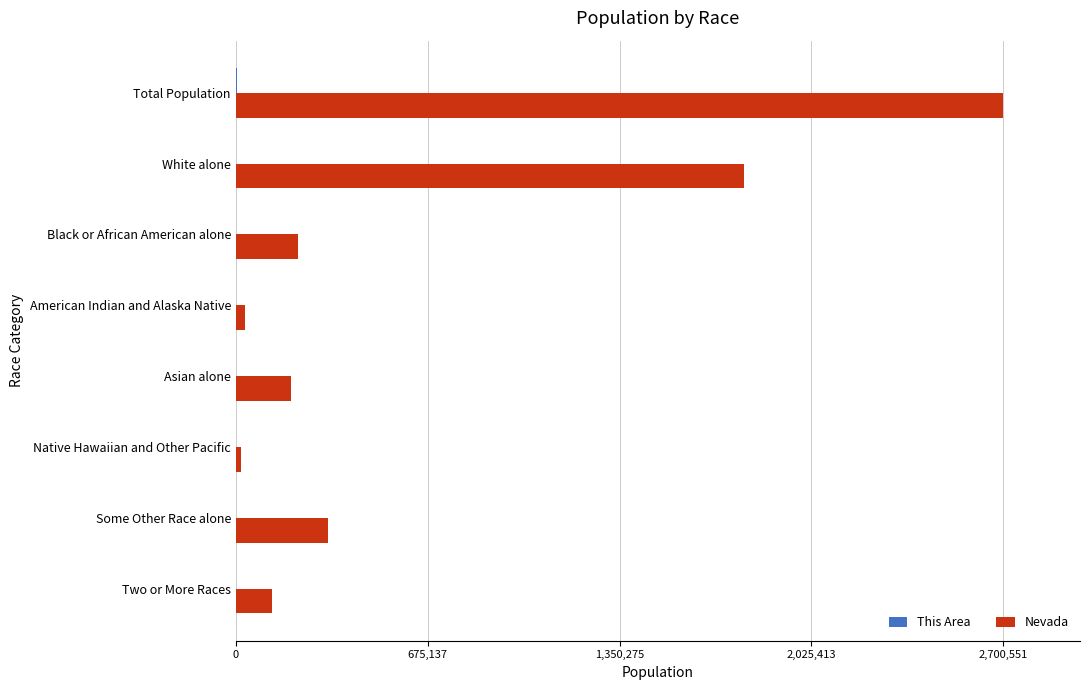

What is the sum of all Nevada values?

5401102